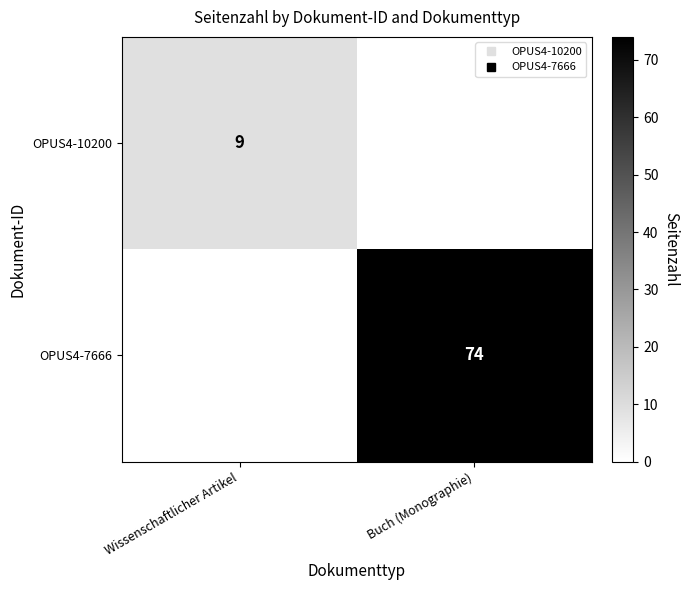

How many values in the OPUS4-10200 series are below 9?

1